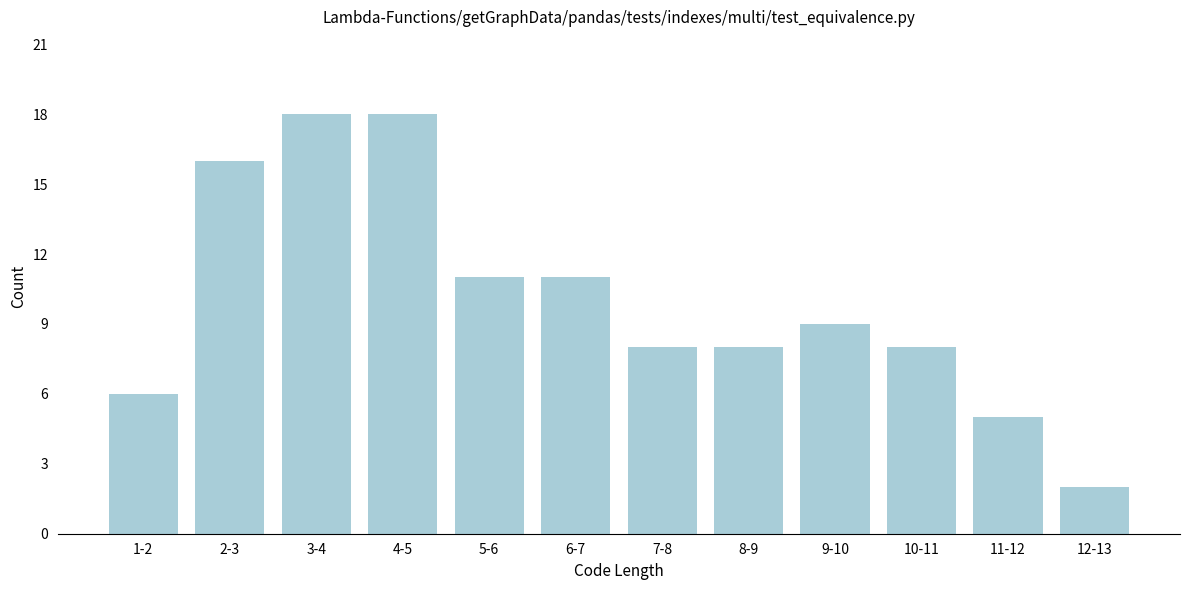

Reading left to right, what are all the values shown in this chart?

6	16	18	18	11	11	8	8	9	8	5	2